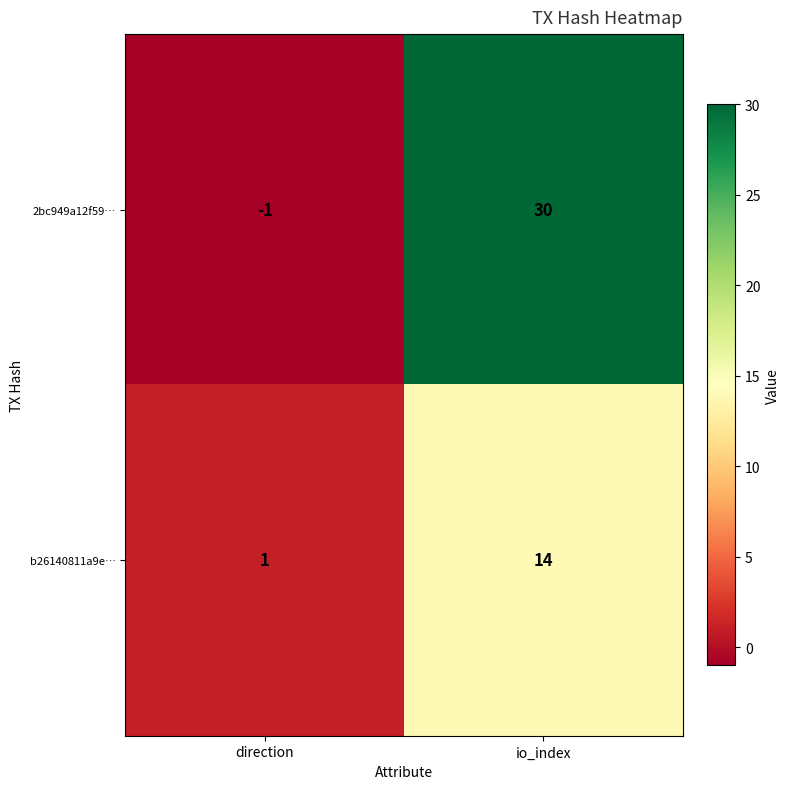

At how many categories does at least one series exceed 15?

1